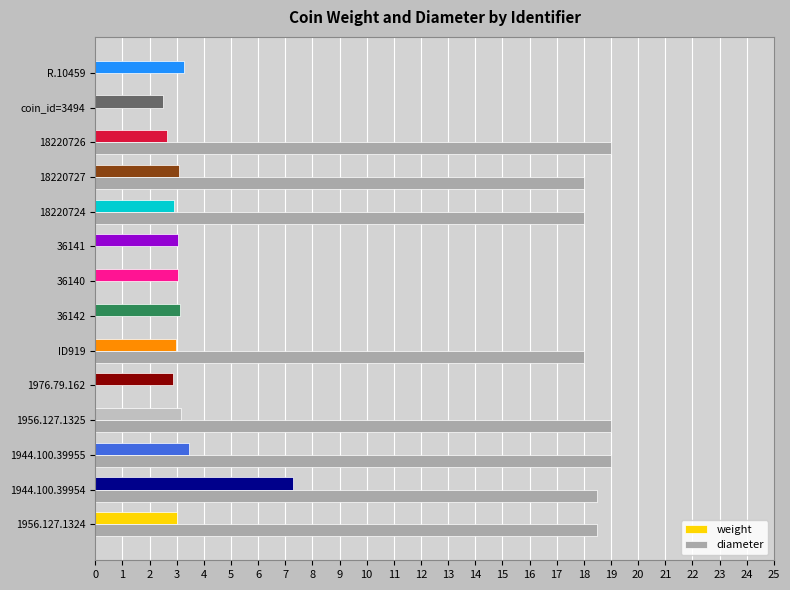

What is the sum of all weight values?

46.4